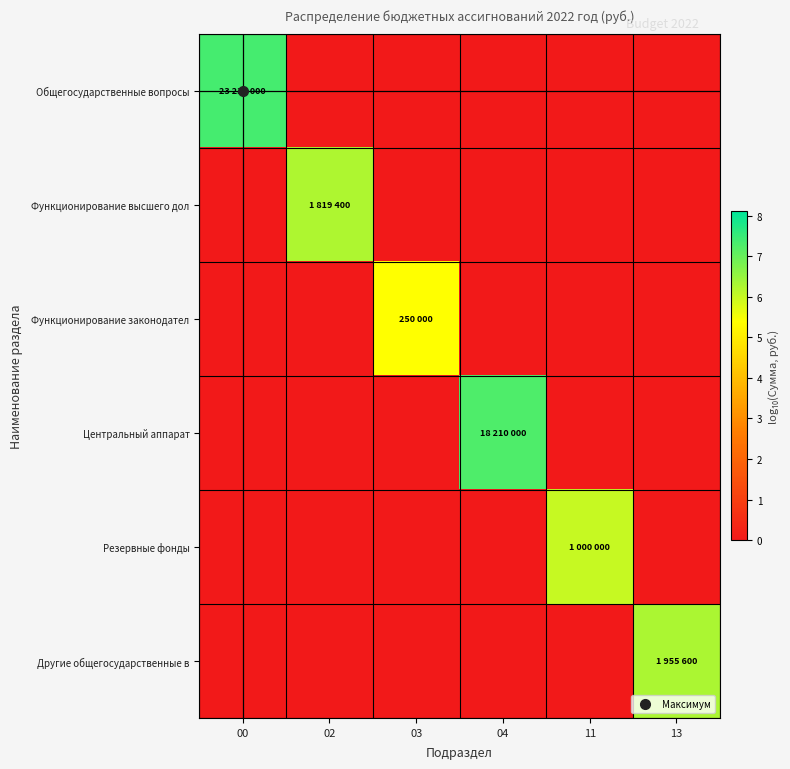

How many series are shown in this chart?

6